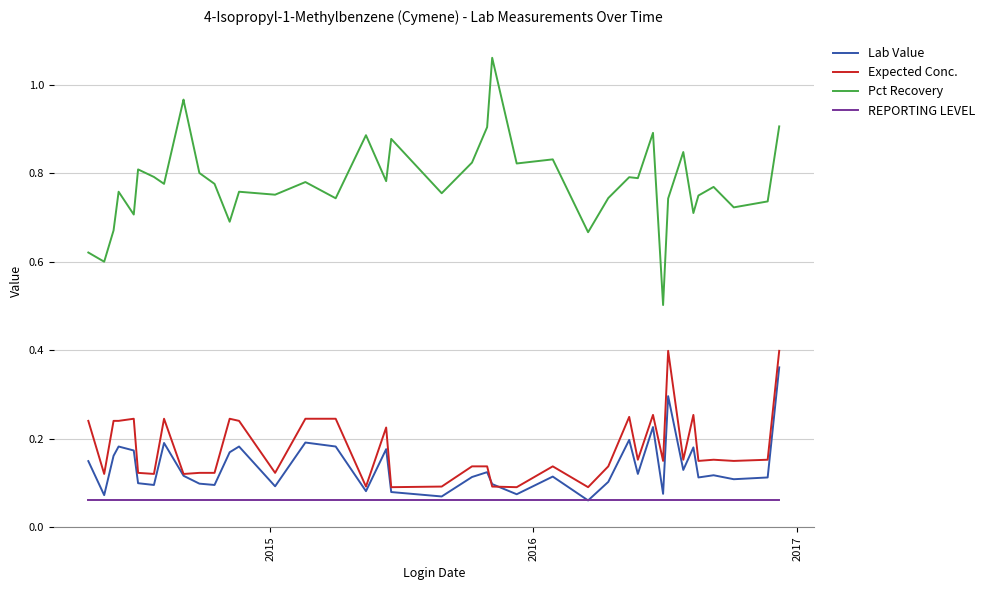

True or false: Pct Recovery and Lab Value cross at least once.

False